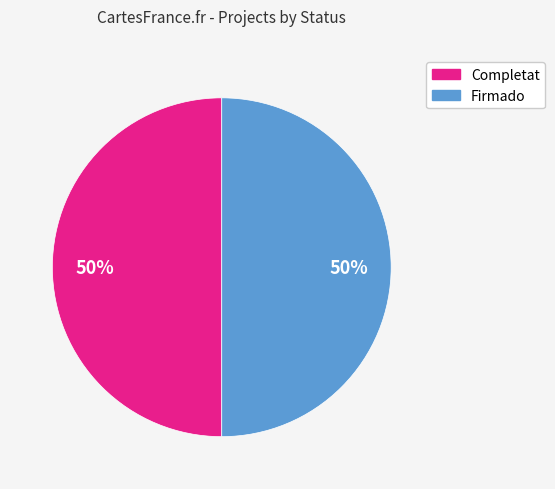

To the nearest percent, what is the average slice percentage?

50%